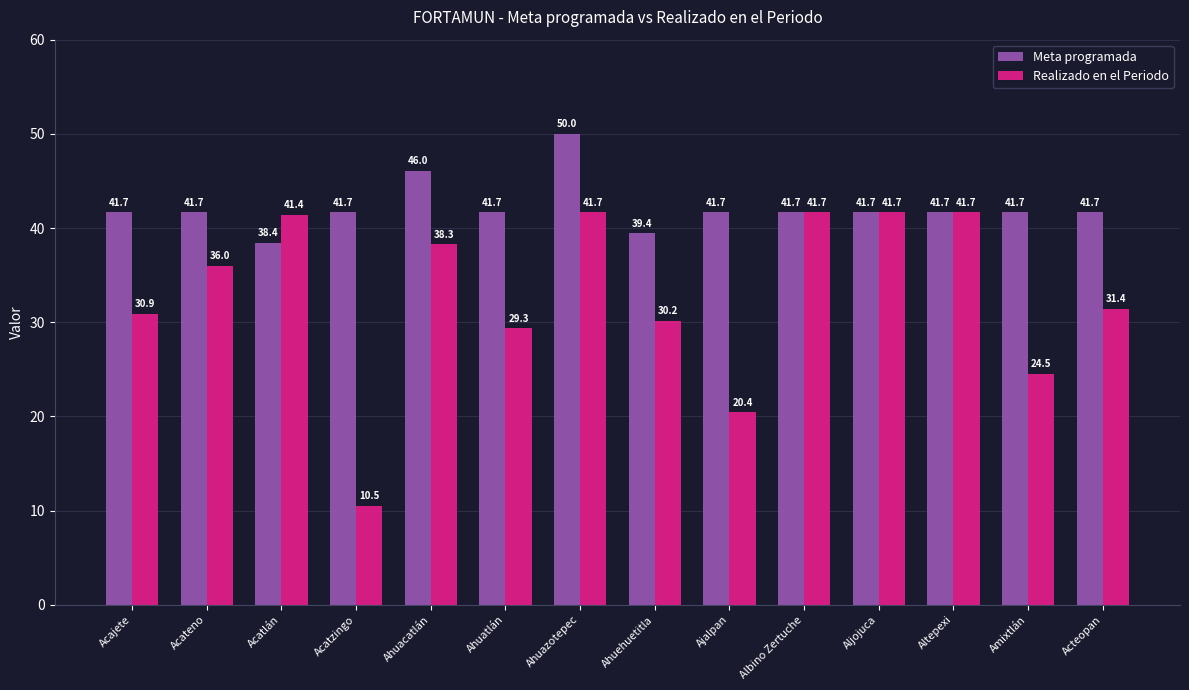

Read the Meta programada value at Acatlán.

38.4